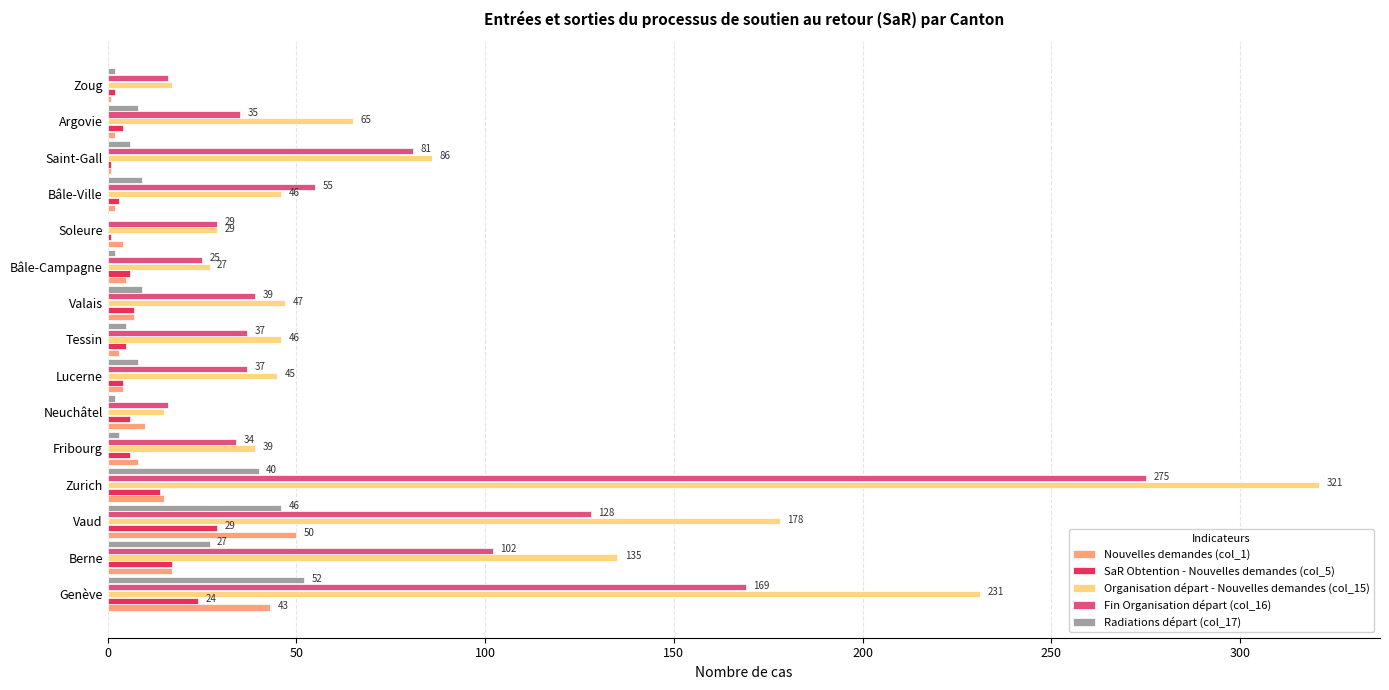

What is the average value of the SaR Obtention - Nouvelles demandes (col_5) series?

9